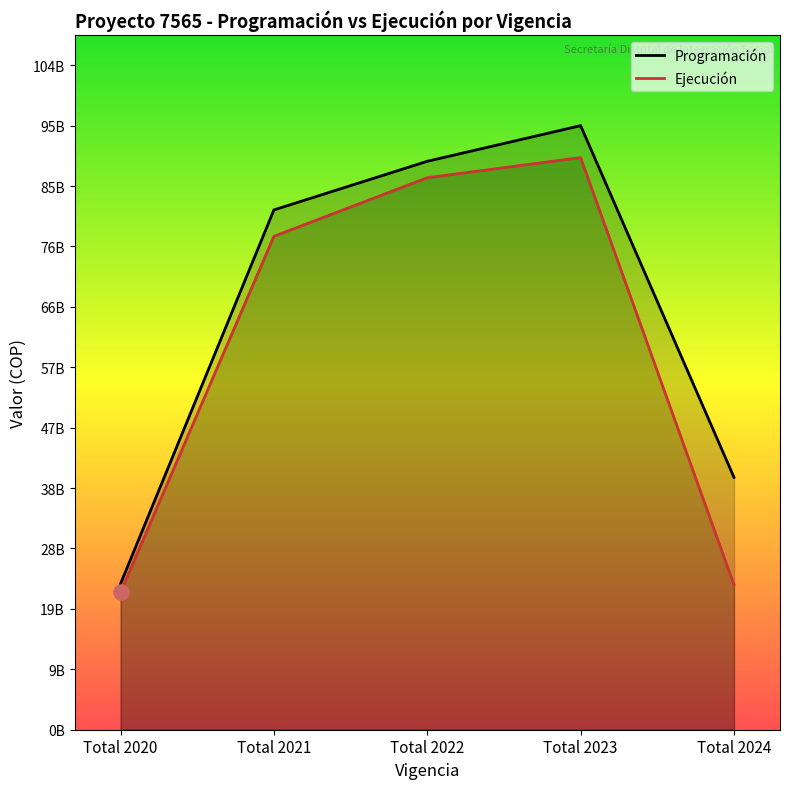

What are all the series names shown in the legend?

Programación, Ejecución